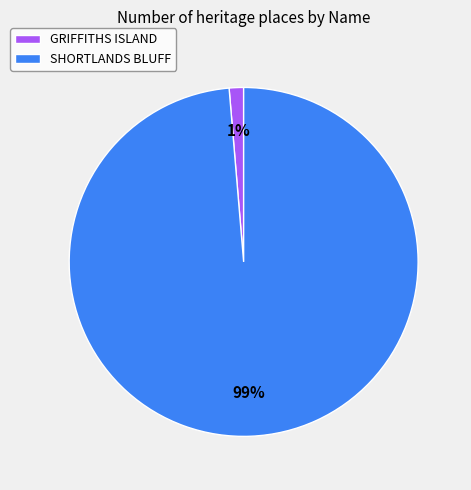

Which slice is the smallest?

GRIFFITHS ISLAND